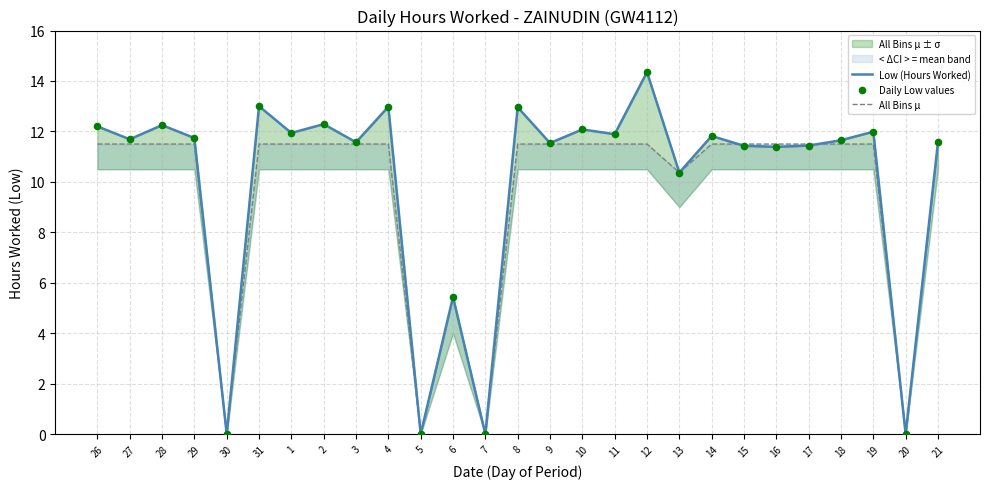

Which series has the largest total across all categories?

Low (Hours Worked)